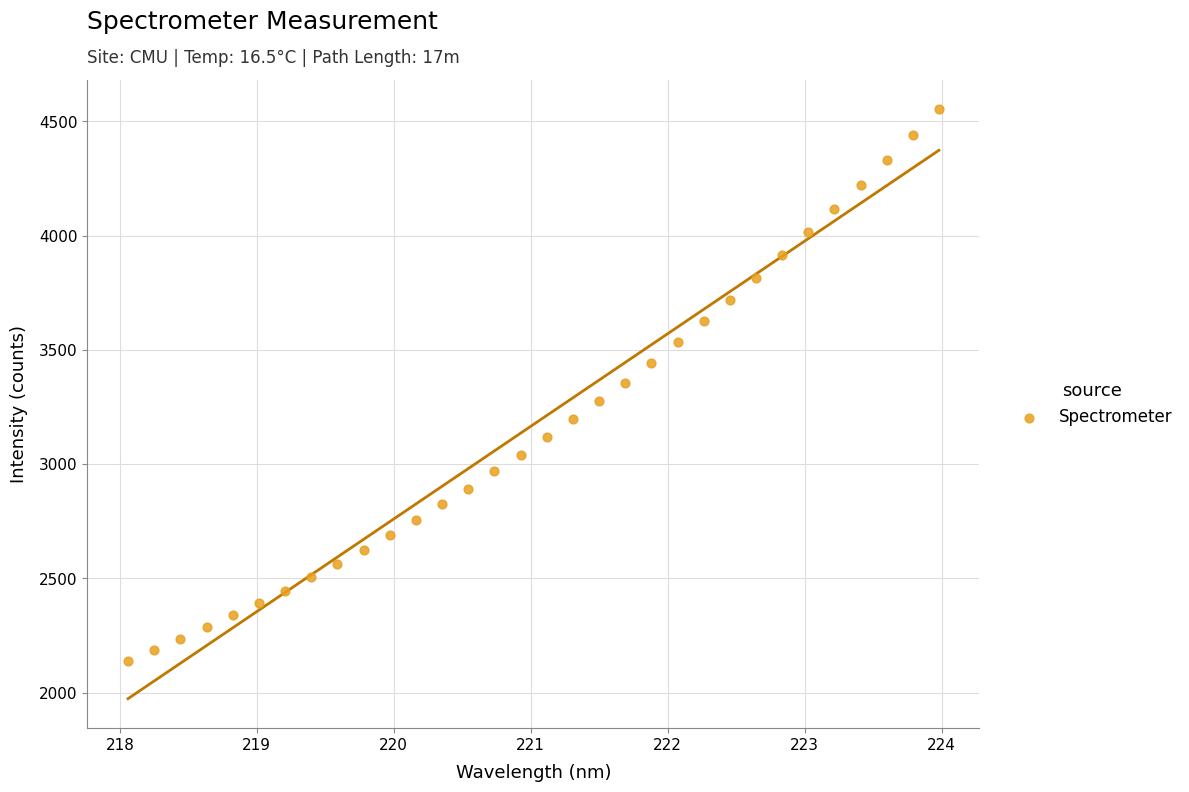

What is the range of Y values (max minus min)?

2413.3